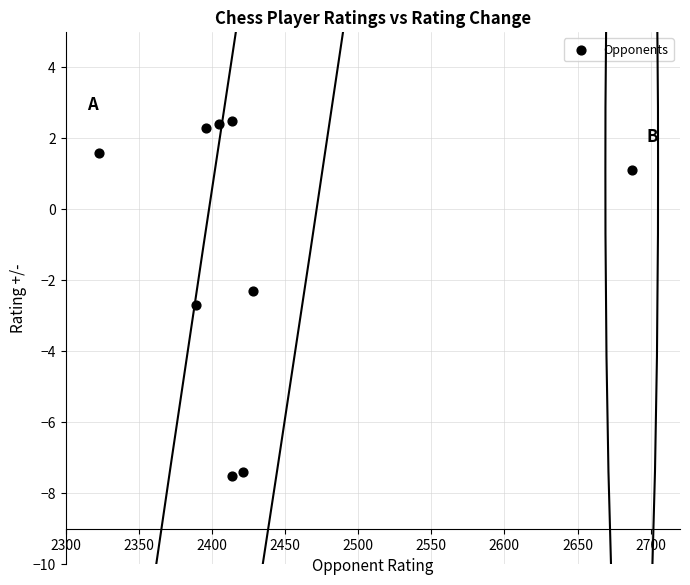

What Y value in the scatter plot is closest to -2?

-2.3